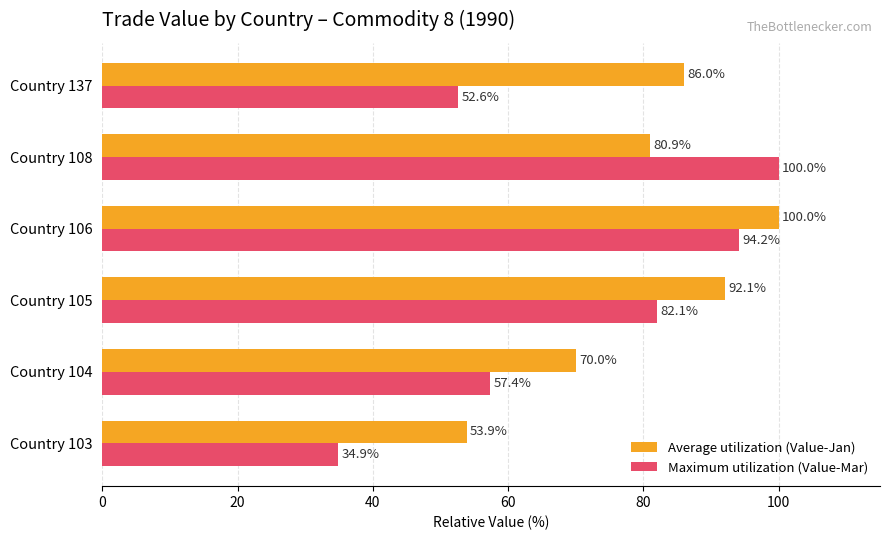

The value of Maximum utilization (Value-Mar) at Country 106 is 94.2. True or false?

True